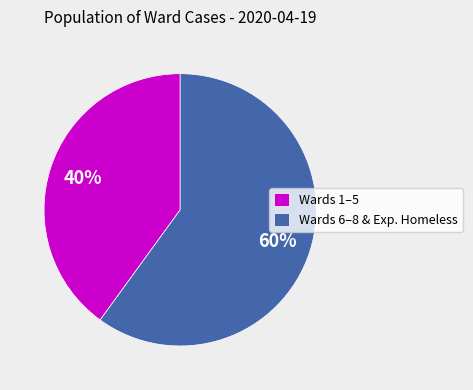

Which has a higher value, Wards 1–5 or Wards 6–8 & Exp. Homeless?

Wards 6–8 & Exp. Homeless